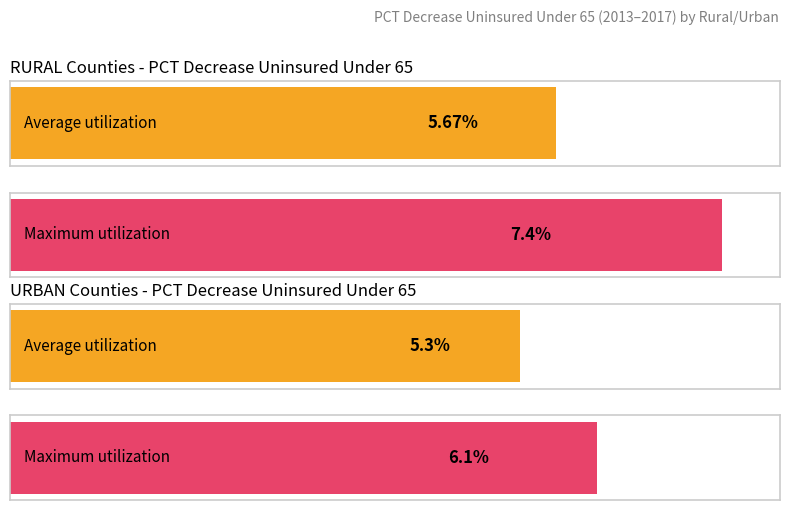

How many bars are there in each group?

2